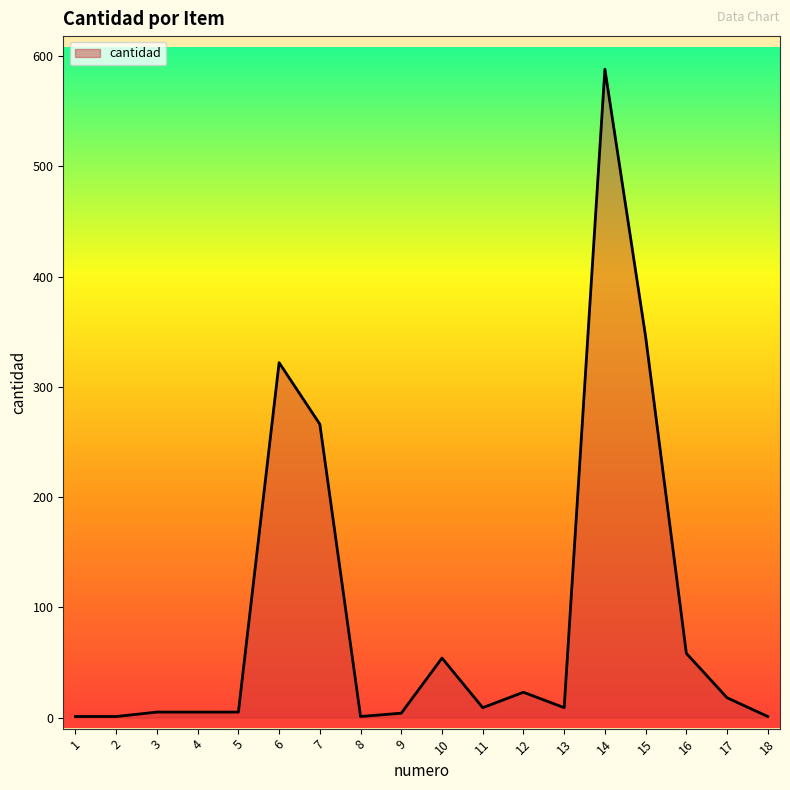

What is the minimum value shown in the chart?

1.0